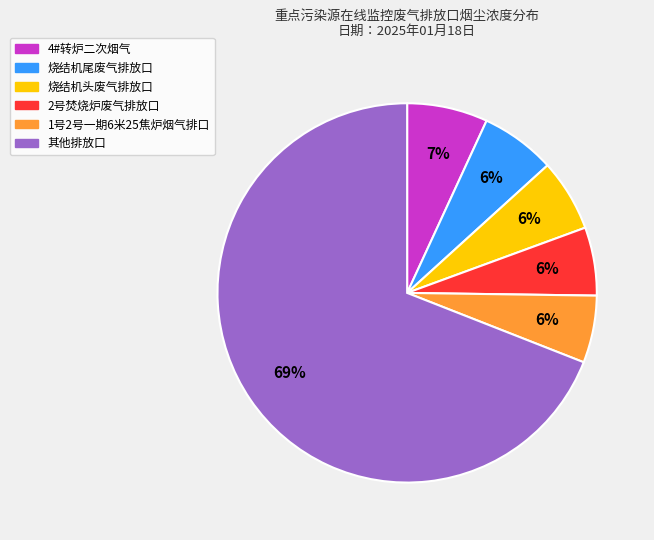

Approximately how many times larger is the value at 4#转炉二次烟气 compared to 1号2号一期6米25焦炉烟气排口?

1.2